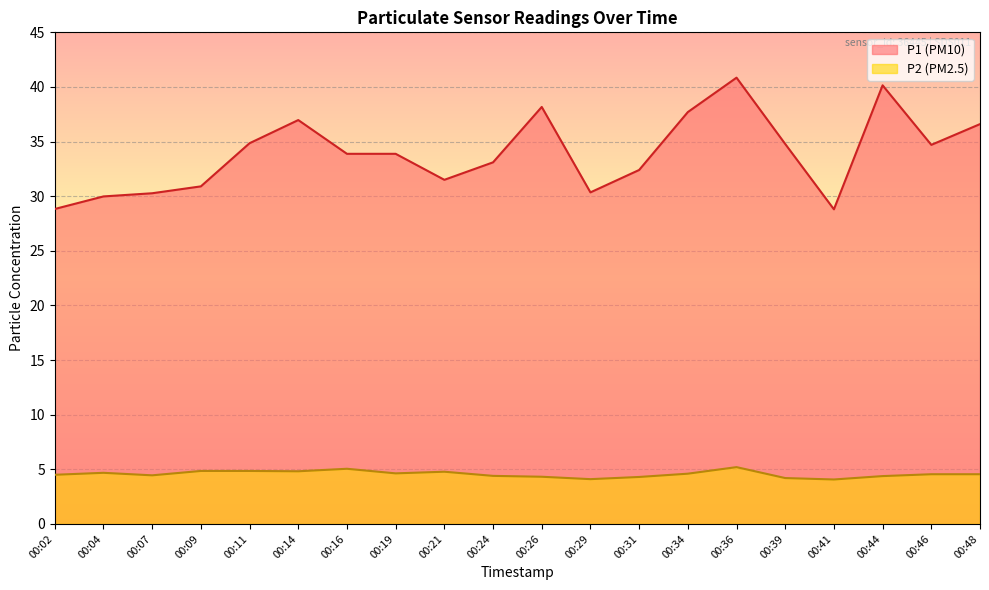

What is the difference between the second highest and second lowest values in the P1 series?

11.3